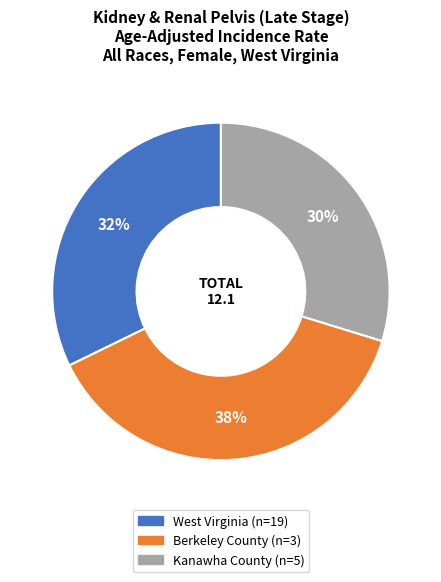

What percentage is the Kanawha County slice, to the nearest percent?

30%